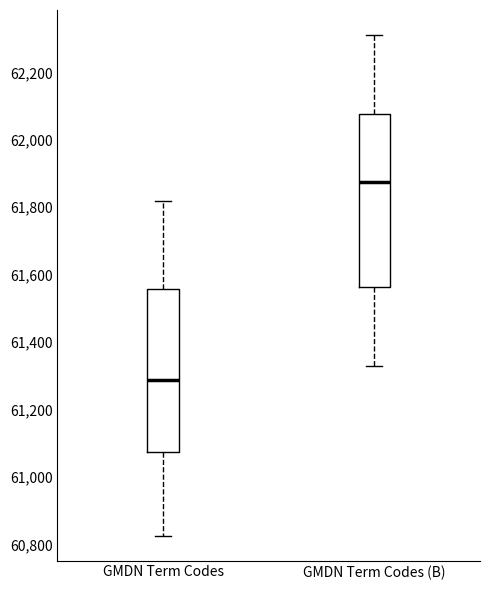

Which box has the highest median line?

GMDN Term Codes (B)